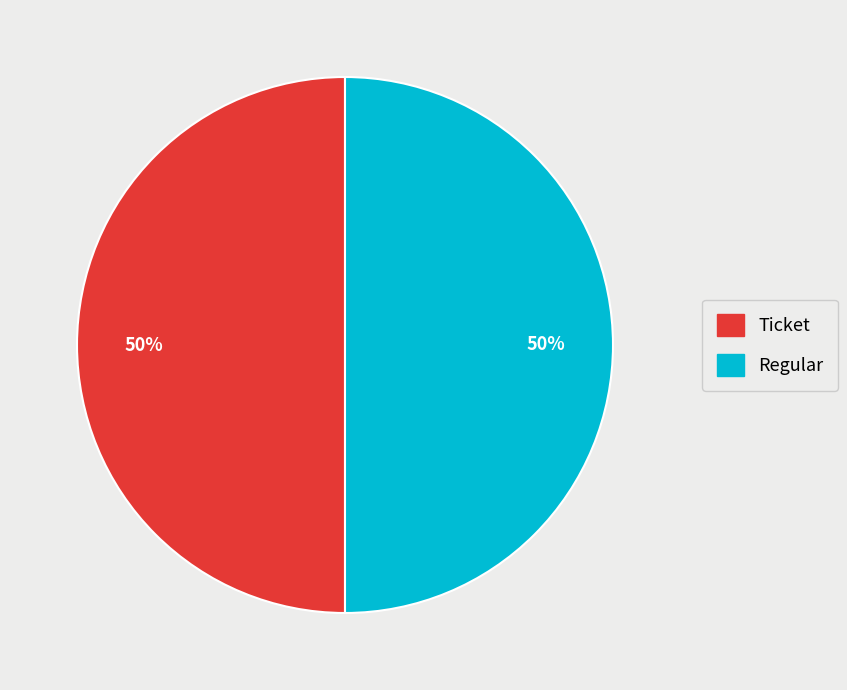

What is the ratio of the value at Regular to the value at Ticket?

1.0